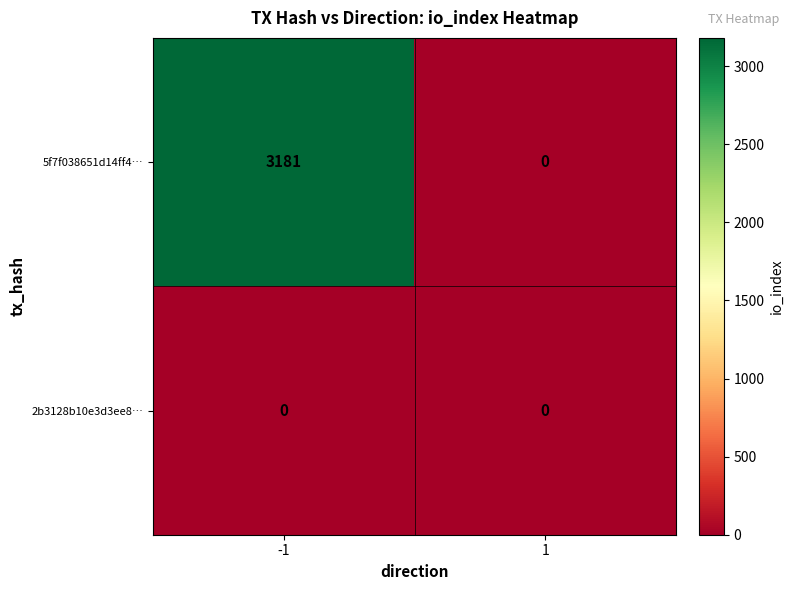

Reading left to right, transcribe all the data shown in this chart.

5f7f038651d14ff4…: -1=3181	1=0
2b3128b10e3d3ee8…: -1=0	1=0